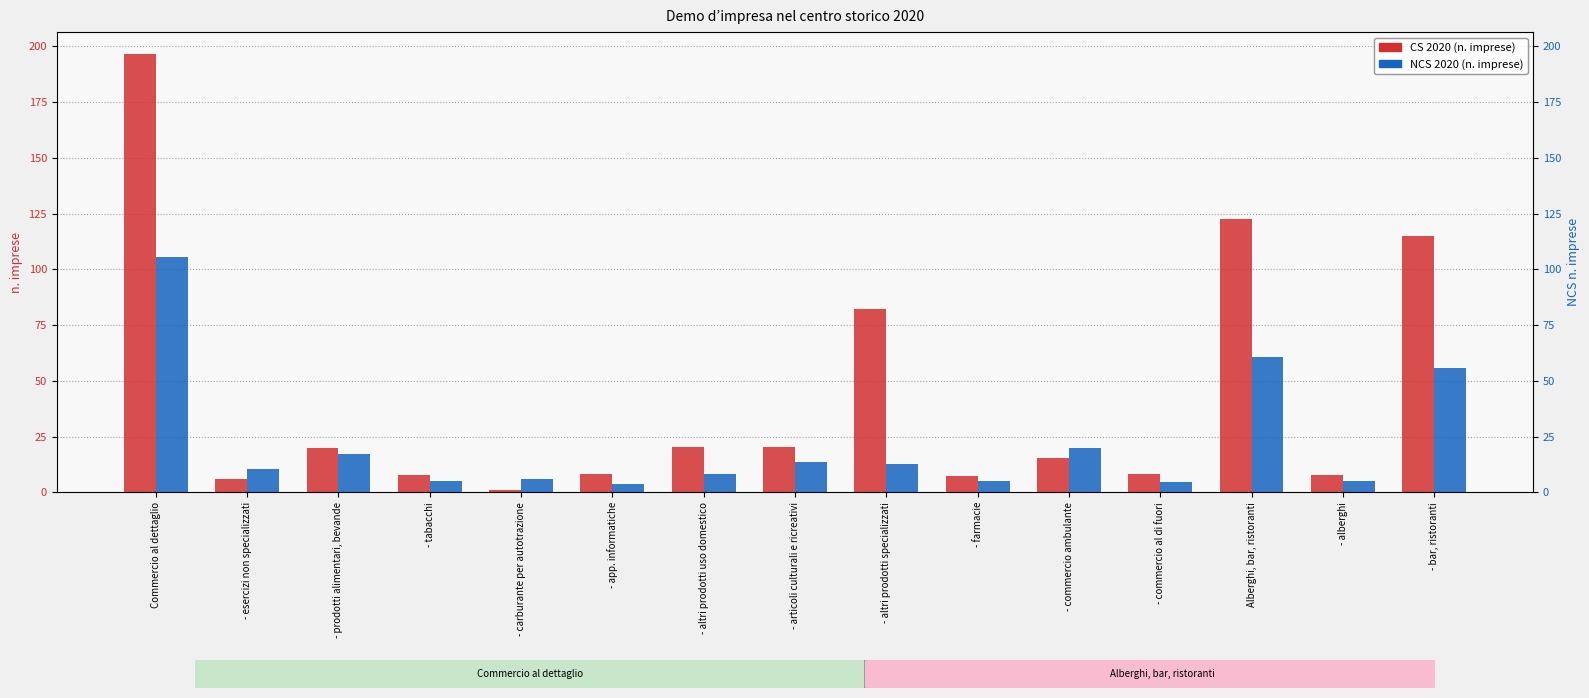

What is the maximum value shown in the chart?

196.6